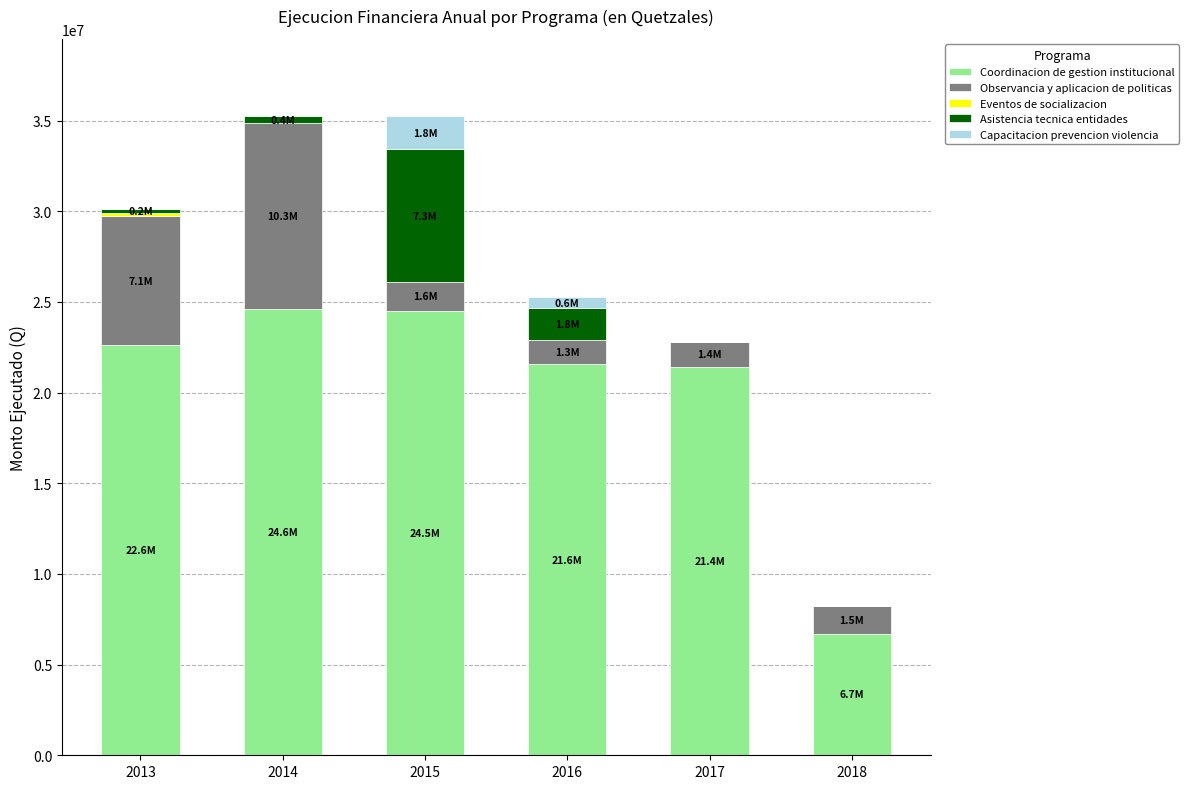

The value of Coordinacion de gestion institucional at 2018 is 11297777.4. True or false?

False